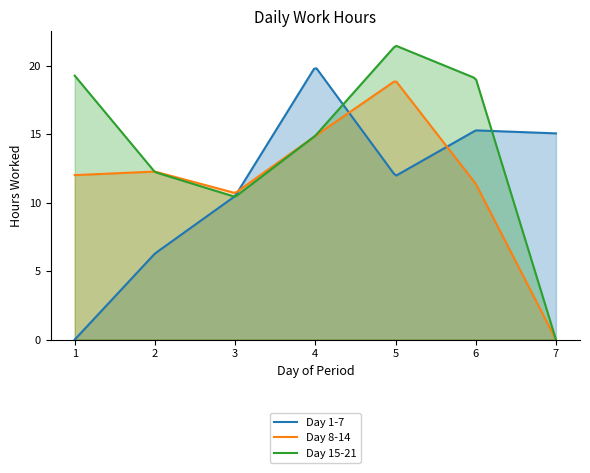

At which category is the sum across all series the highest?

5